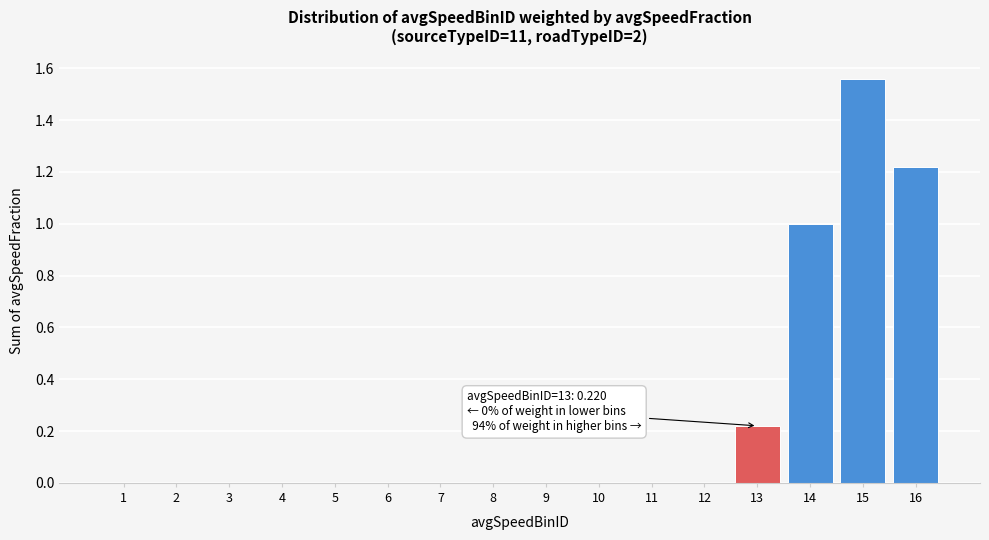

Is it true that the value at 3 is 0.0?

True